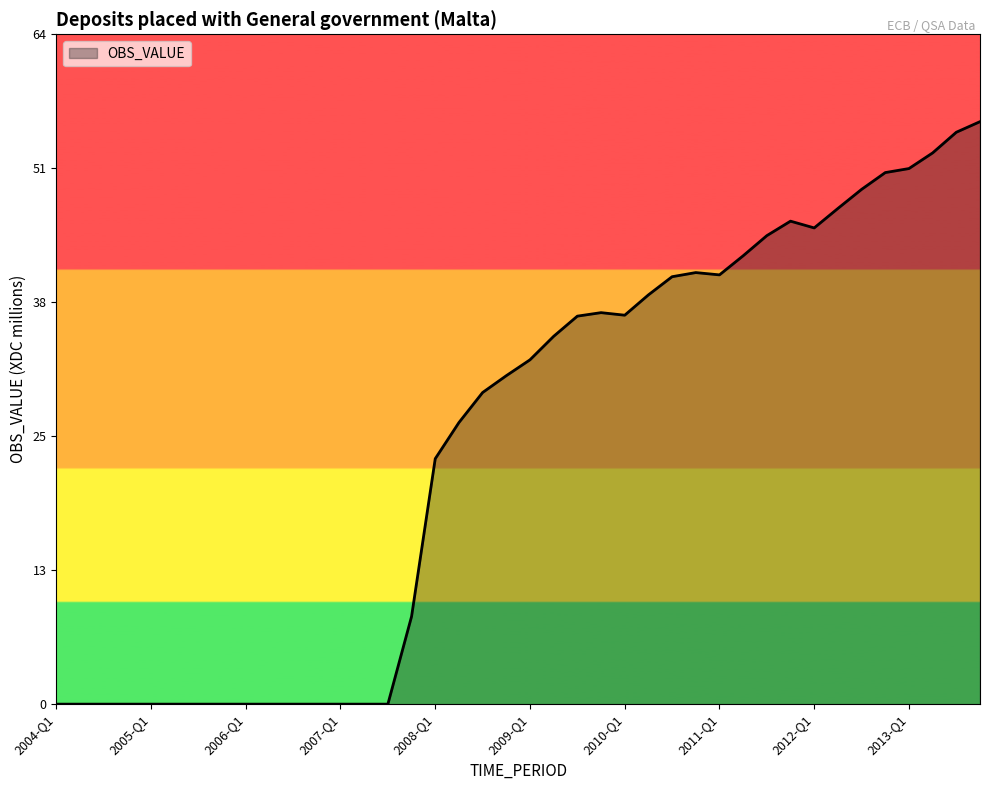

What is the maximum value shown in the chart?

55.3